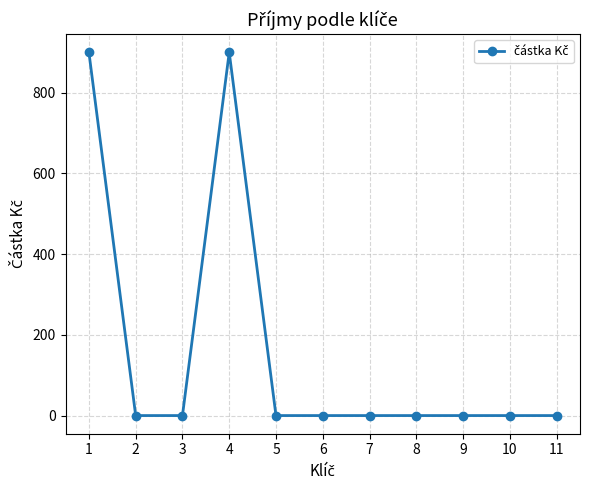

Reading left to right, extract all data points from this chart.

1=900	2=0	3=0	4=900	5=0	6=0	7=0	8=0	9=0	10=0	11=0